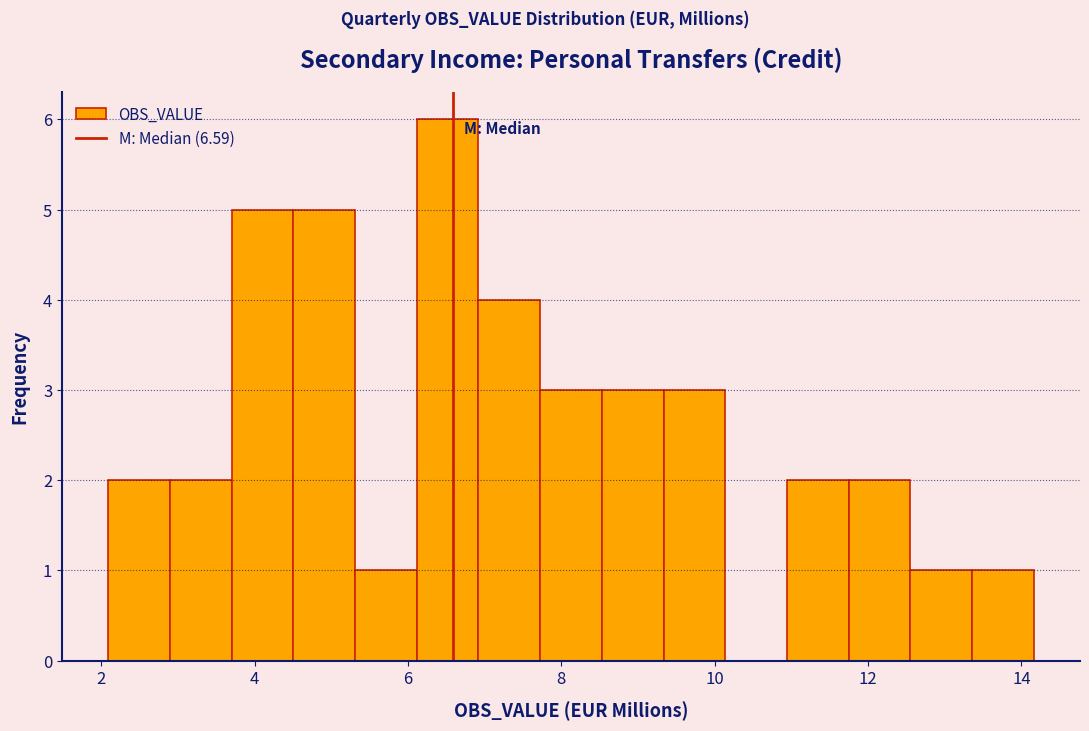

Over which range of the x-axis is the bar tallest?

6.2 to 7.0